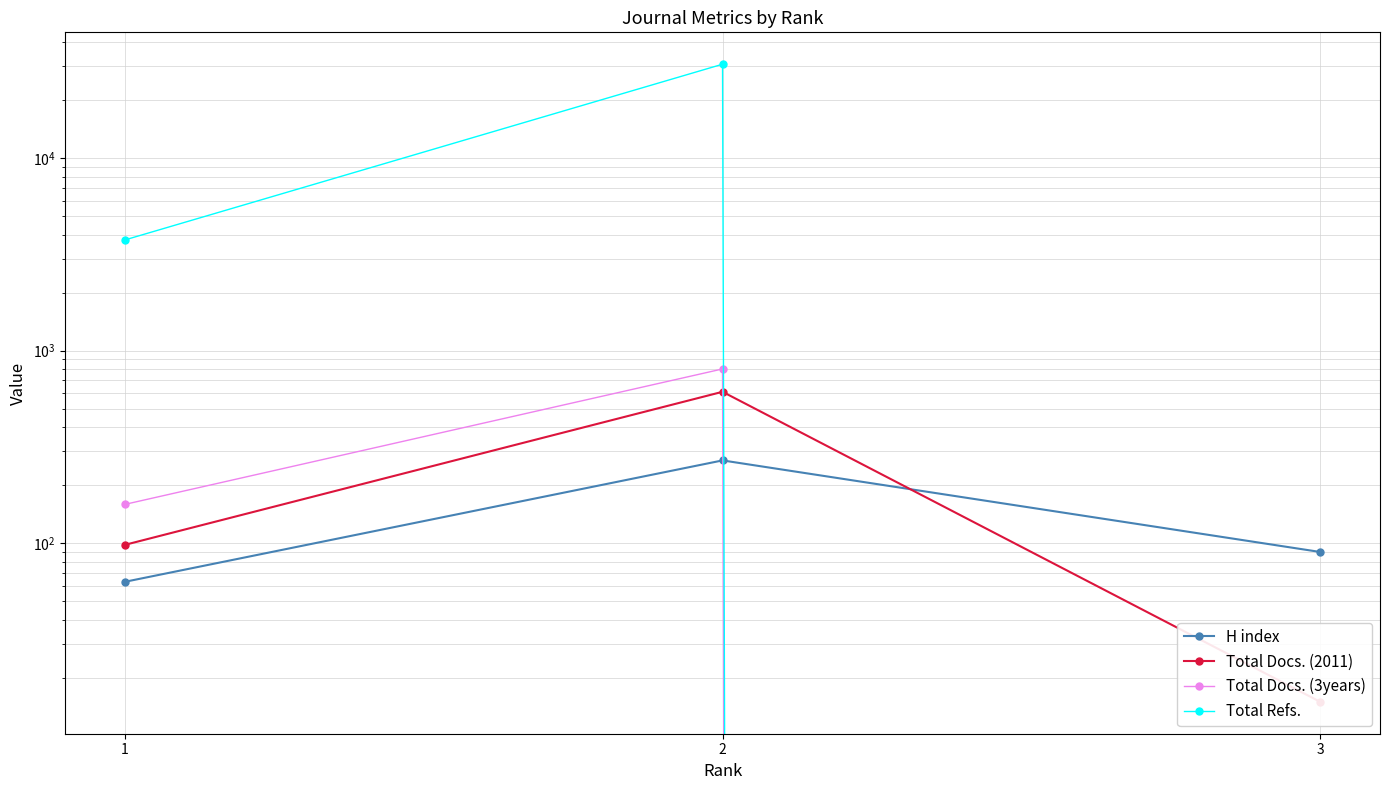

How many Total Docs. (2011) values are between 15 and 611?

3